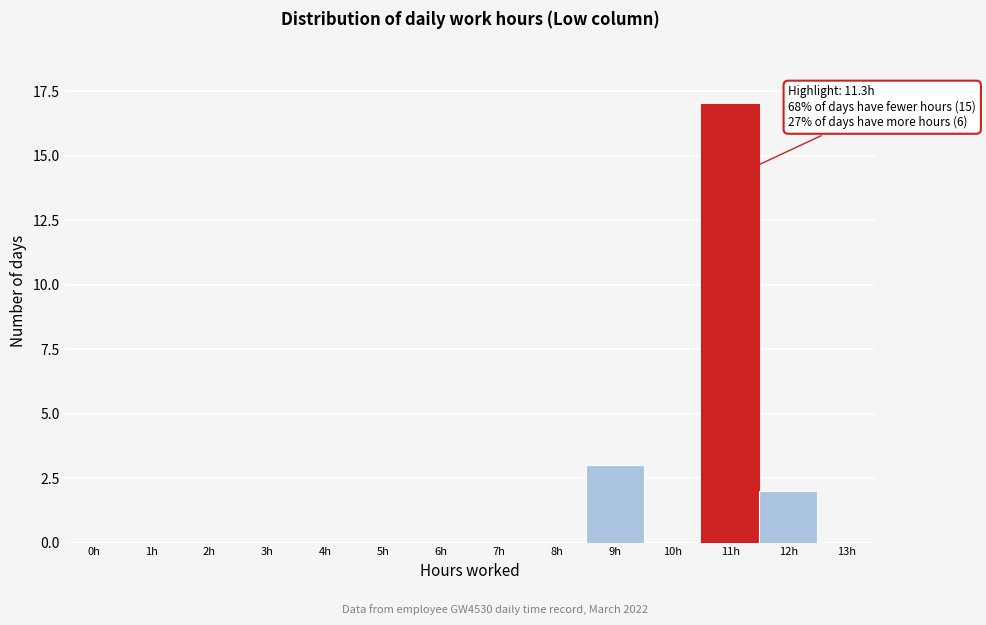

Reading left to right, list all the values displayed in this chart.

0h=0	1h=0	2h=0	3h=0	4h=0	5h=0	6h=0	7h=0	8h=0	9h=3	10h=0	11h=17	12h=2	13h=0